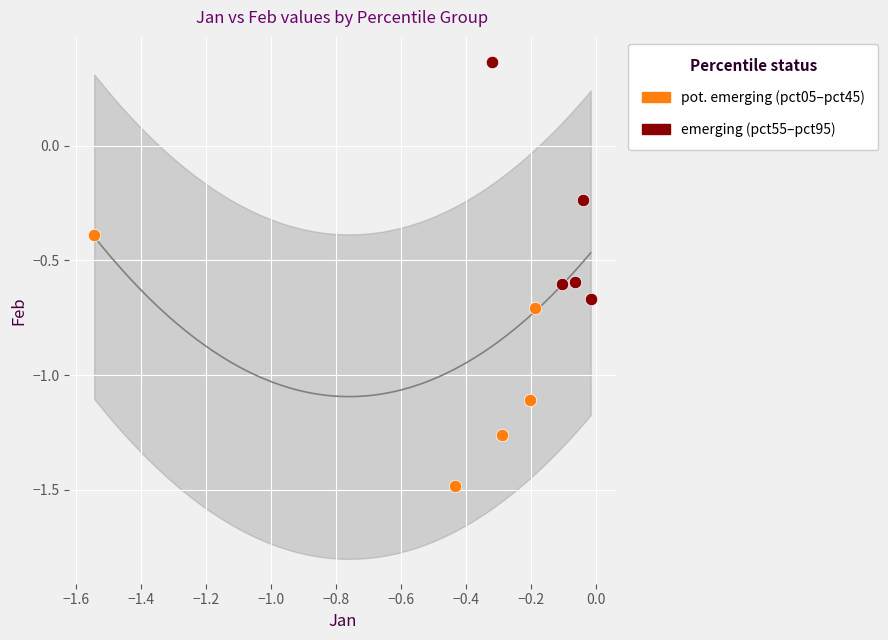

Which series has the widest spread of Y values?

pot. emerging (pct05–pct45)